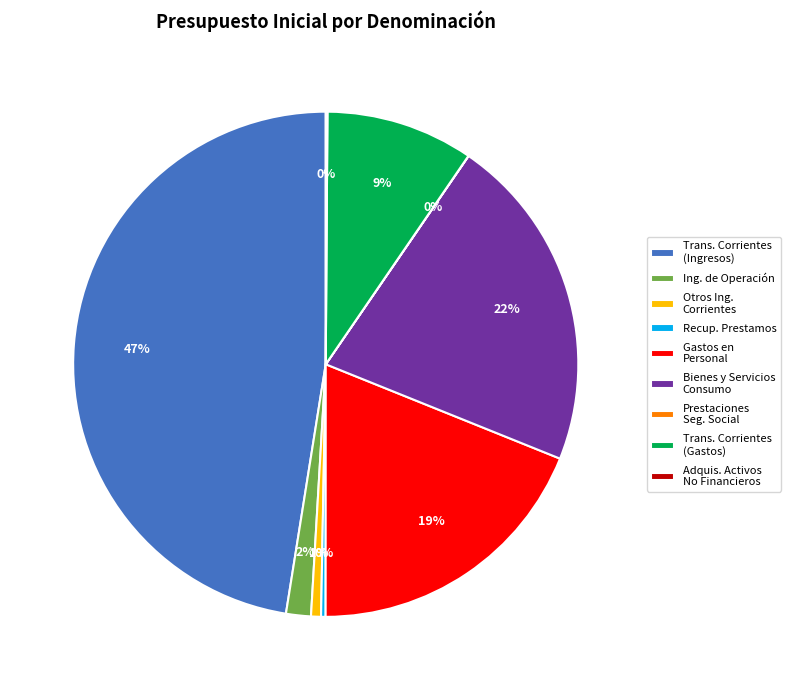

To the nearest percent, what is the difference between the largest and smallest slice percentages?

47%